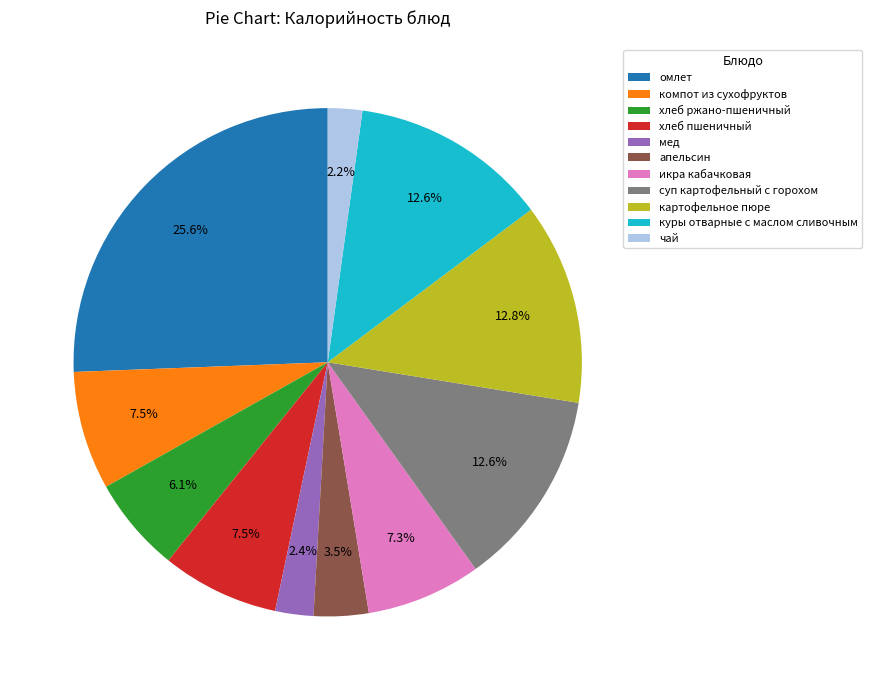

How many slices are in this pie chart?

11